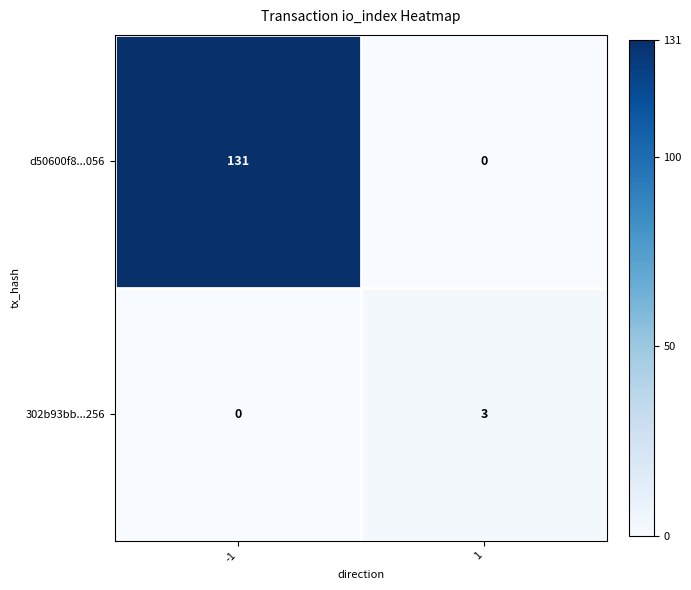

How many data points does each series have?

2